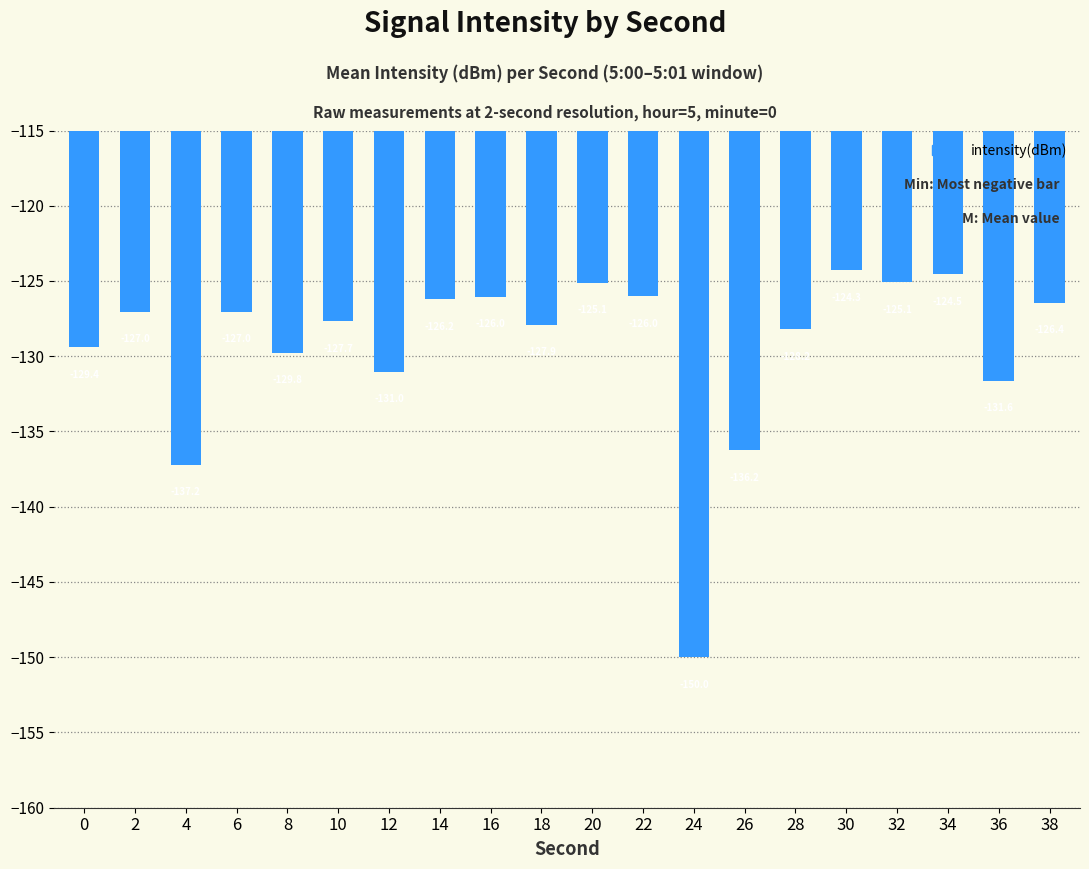

At which category does the chart reach its peak across all series?

30